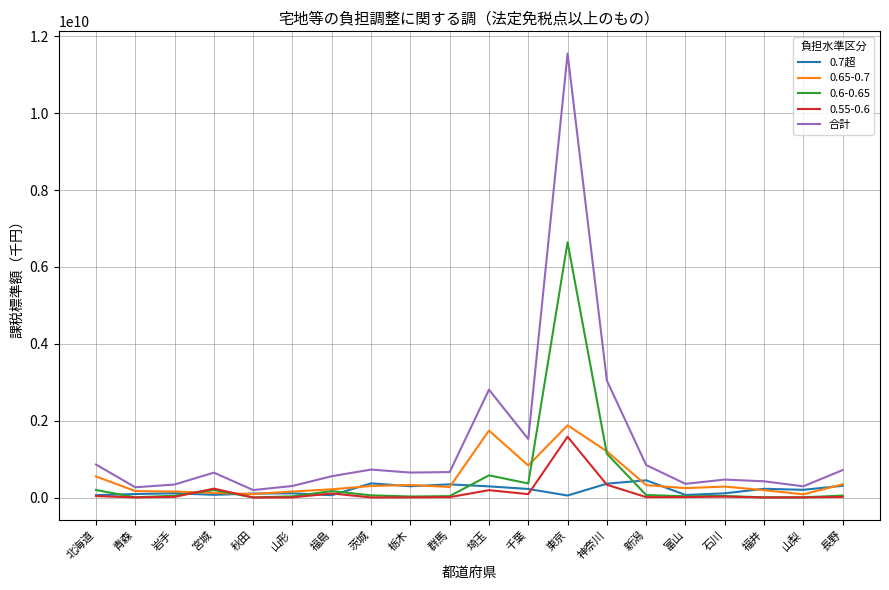

Which series has the widest spread of values?

合計